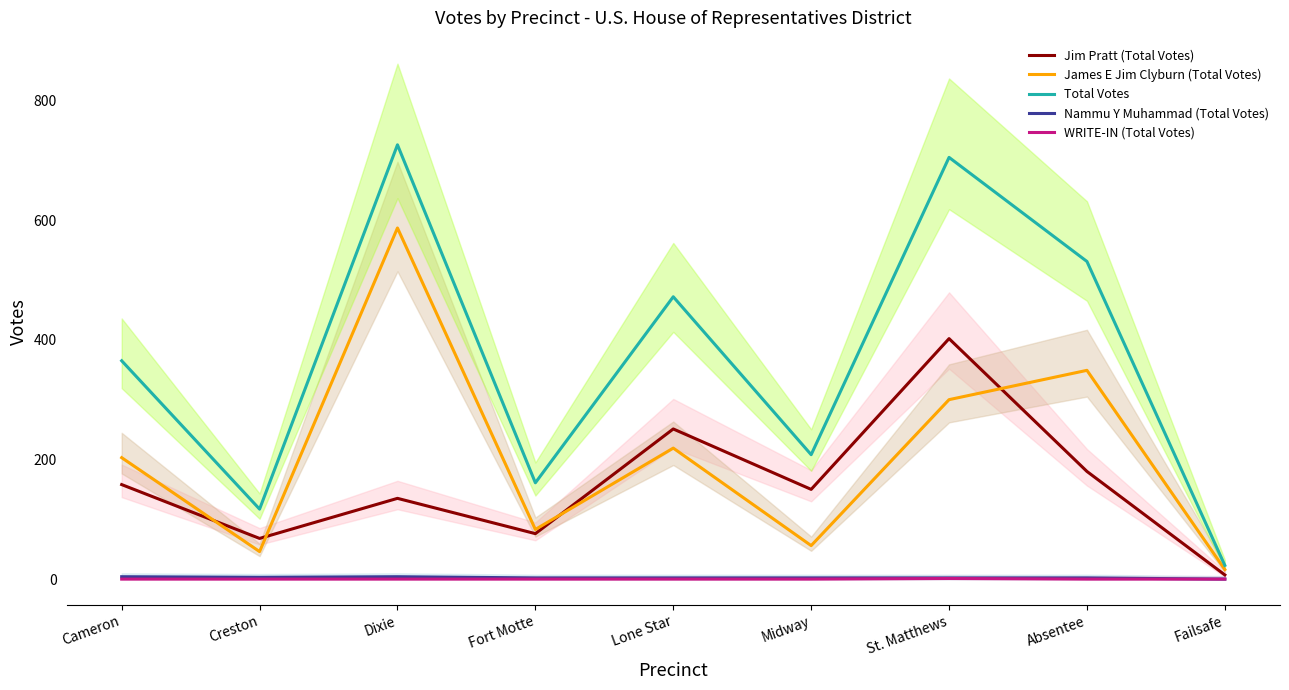

What position from the right is Lone Star?

5